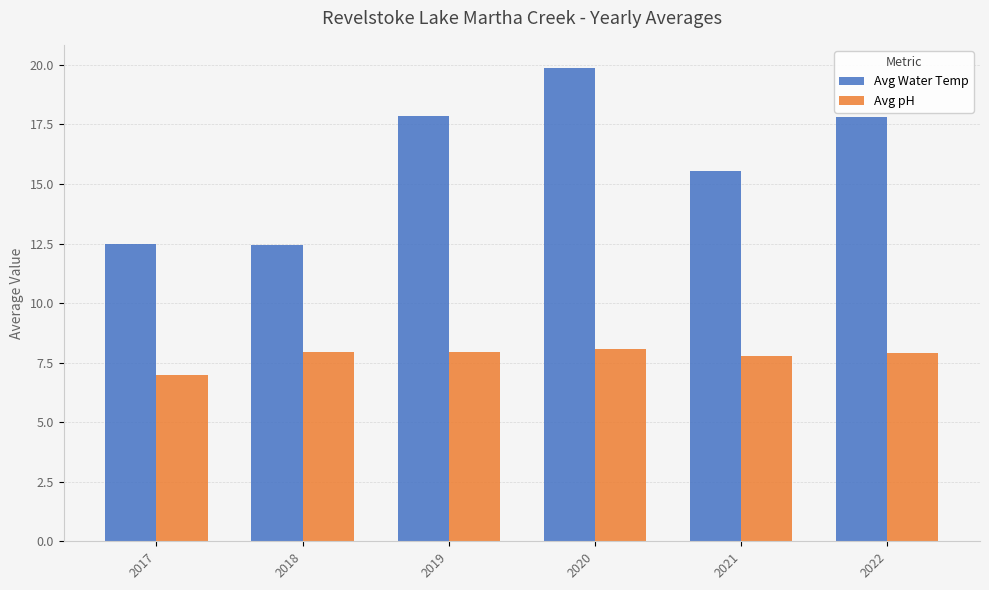

Which series changed the most between 2018 and 2019?

Avg Water Temp